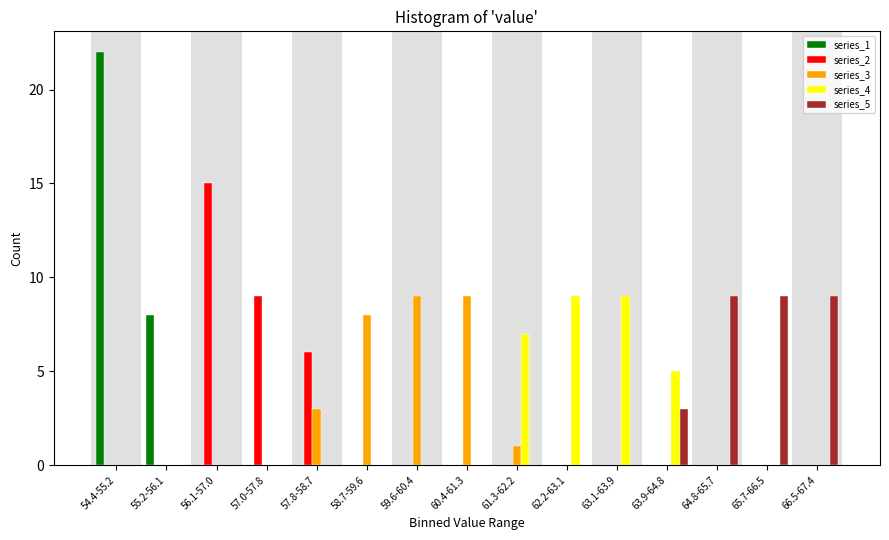

What is the maximum value for series_2?

15